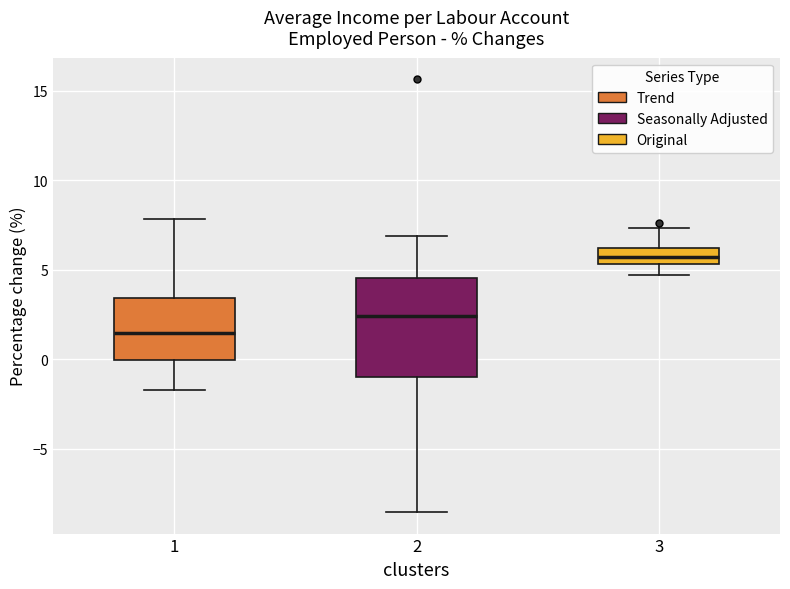

Which box's median line is the lowest?

1